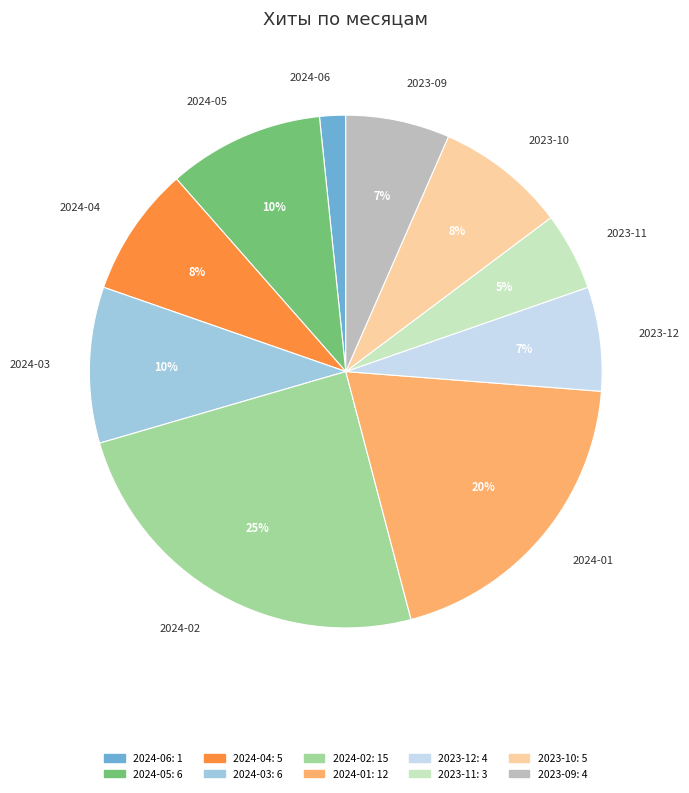

Count the number of slices in the pie.

10